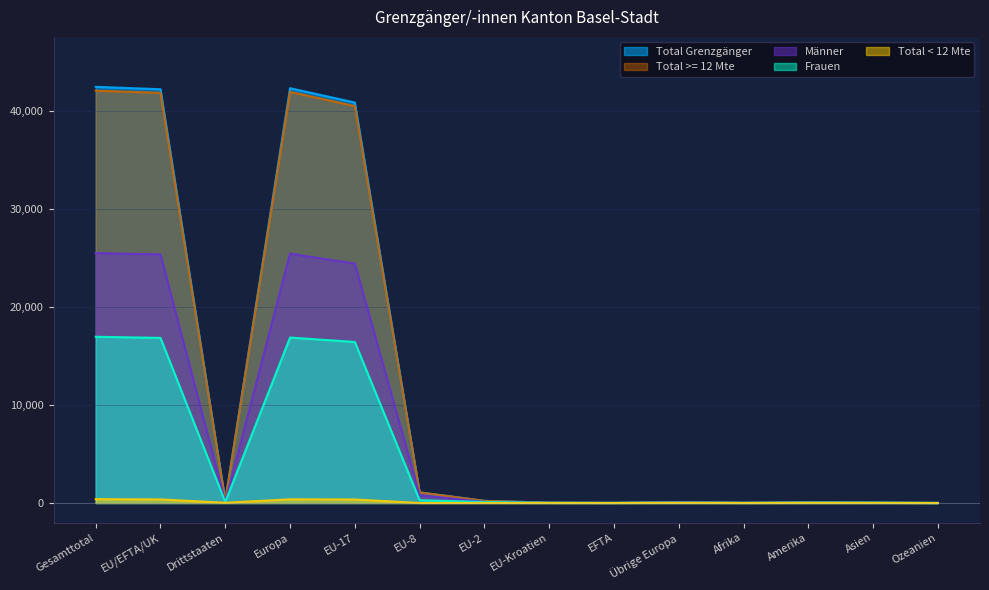

Does the chart have visible grid lines?

Yes